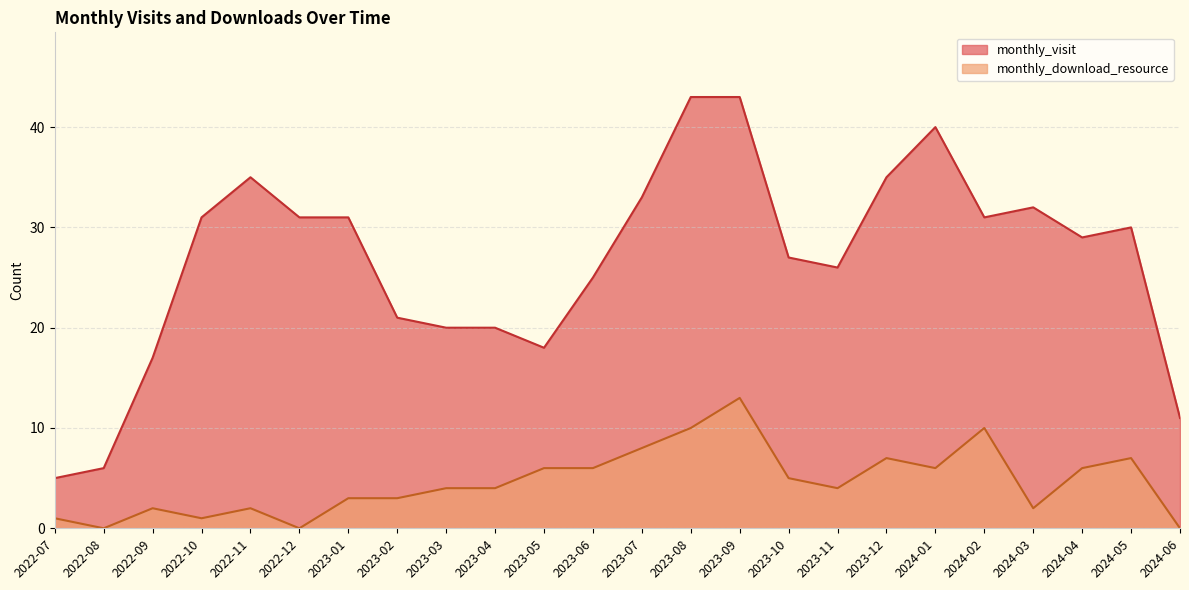

In monthly_visit, how many points are higher than both neighbors (excluding endpoints)?

4